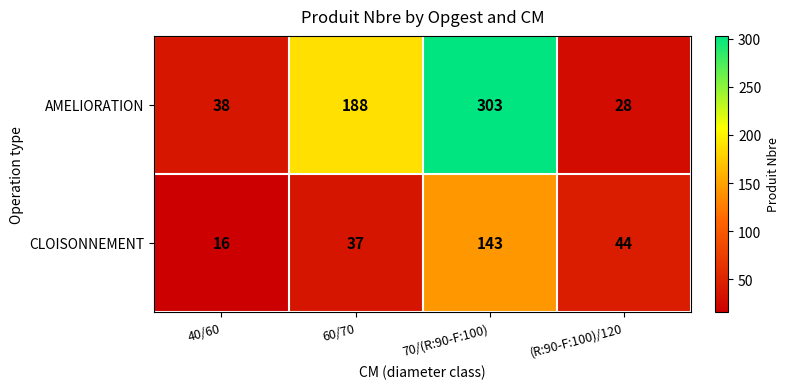

Which series has the largest total across all categories?

AMELIORATION